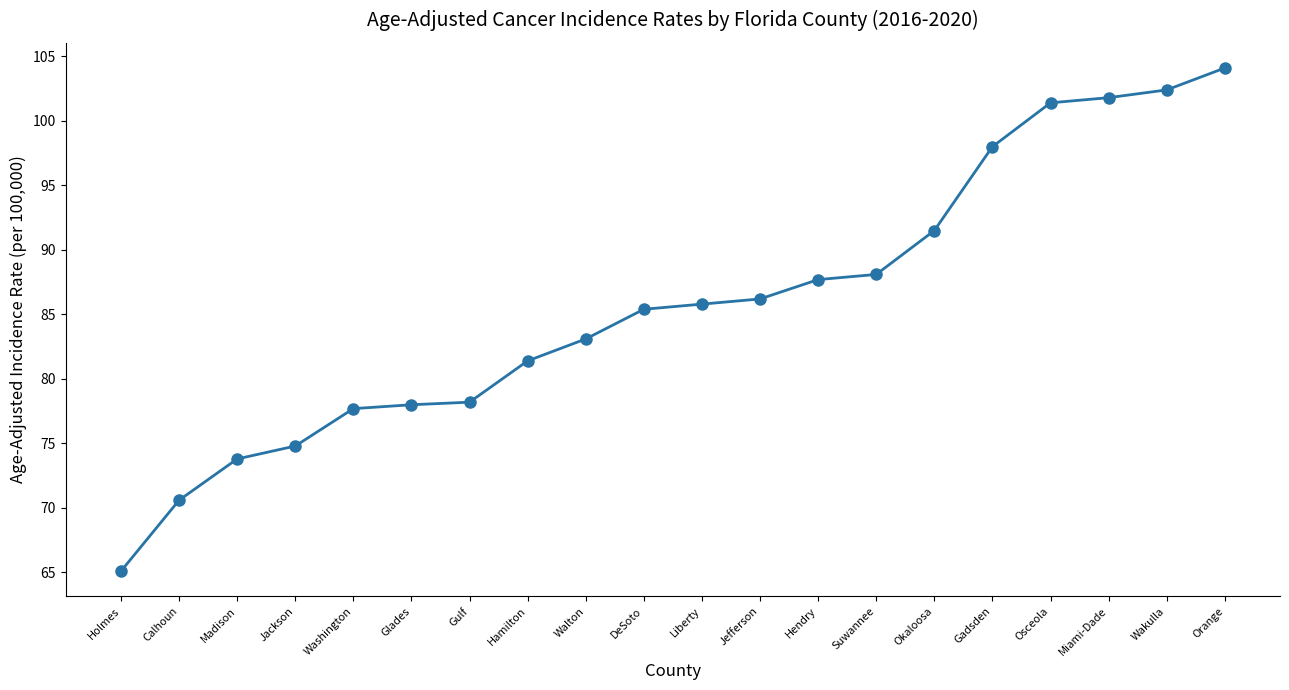

What is the sum of all values?

1715.1